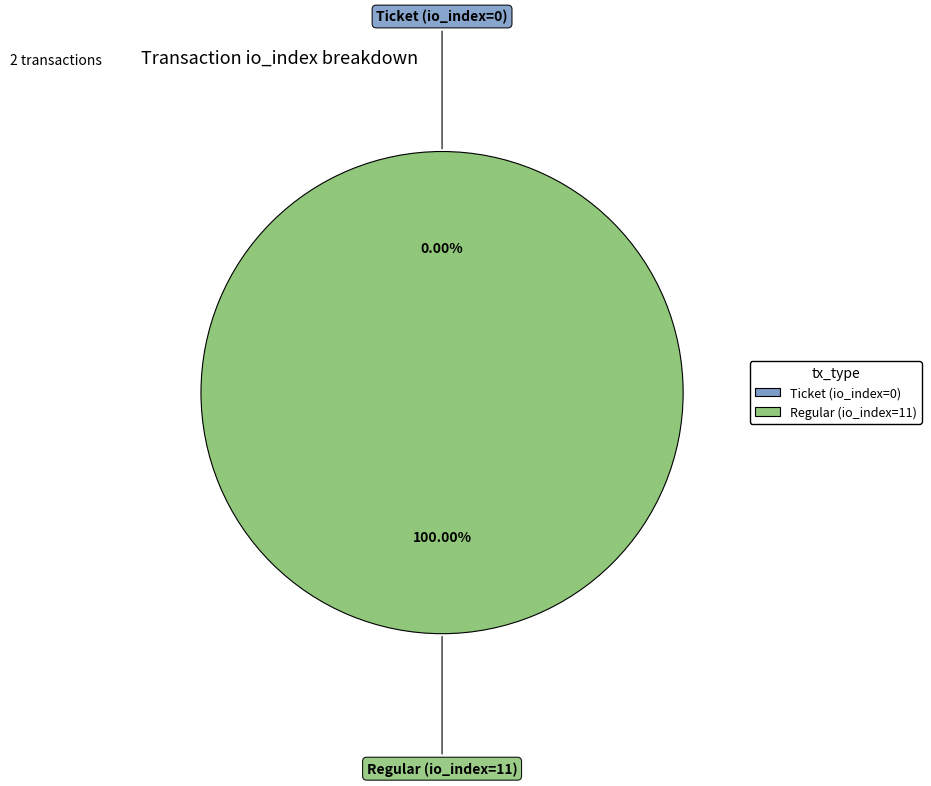

To the nearest percent, what portion does Regular (io_index=11) represent?

100%